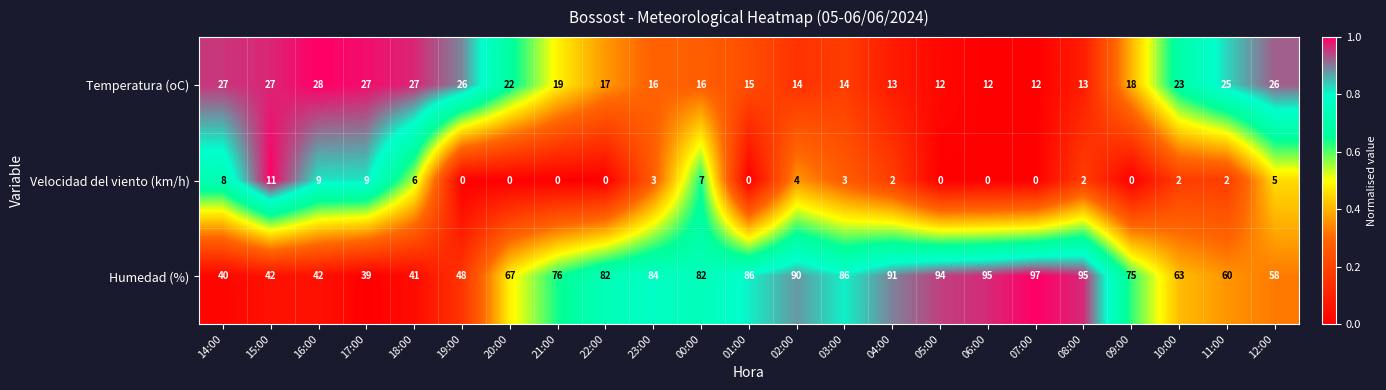

List the series in order of their peak value, highest first.

Humedad (%), Temperatura (oC), Velocidad del viento (km/h)